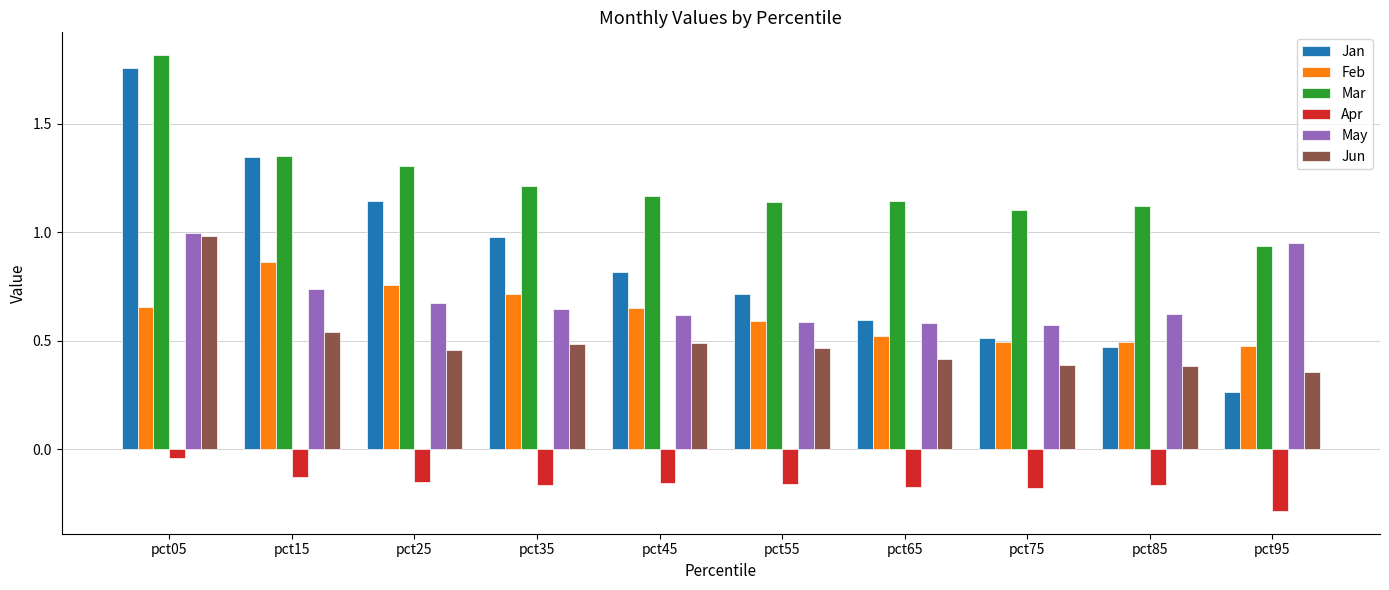

Does the chart contain stacked bars?

No